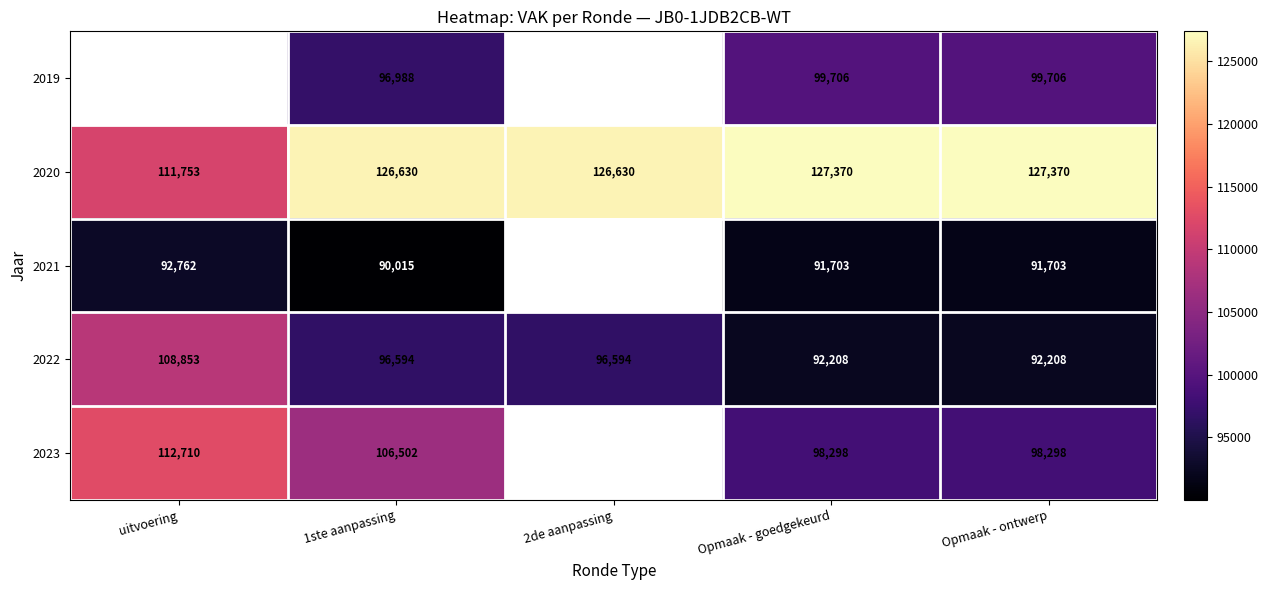

What is the spread (max minus min) of values at 1ste aanpassing?

36615